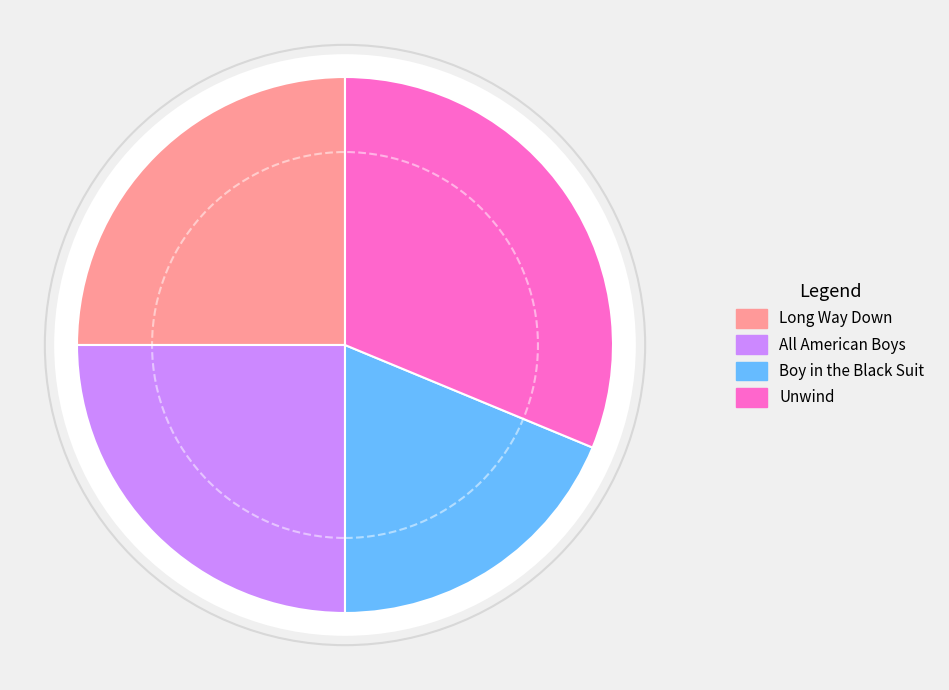

Is the sum of Unwind and Boy in the Black Suit greater than half?

No